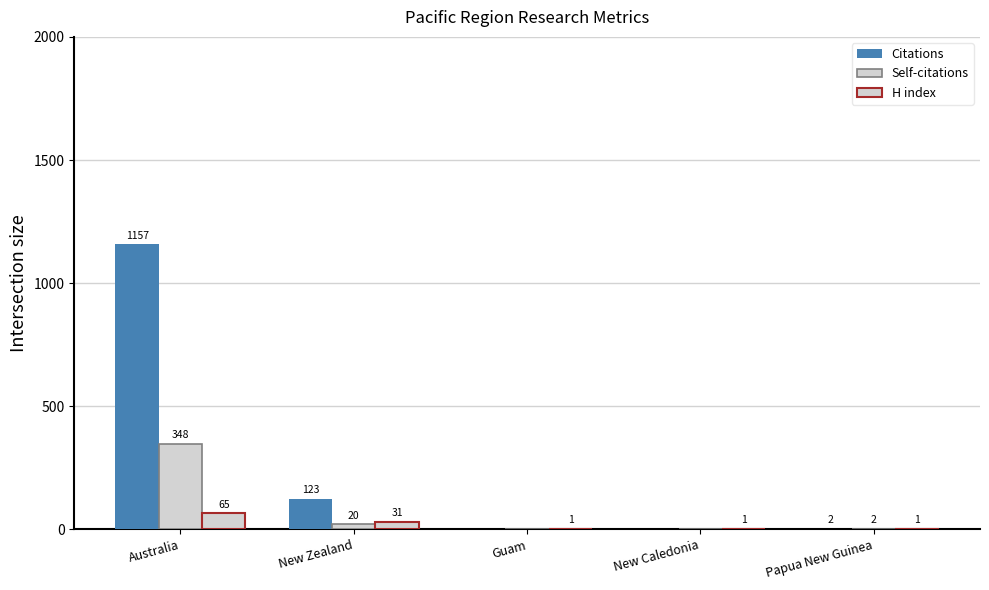

Which category has the highest value across all series?

Australia